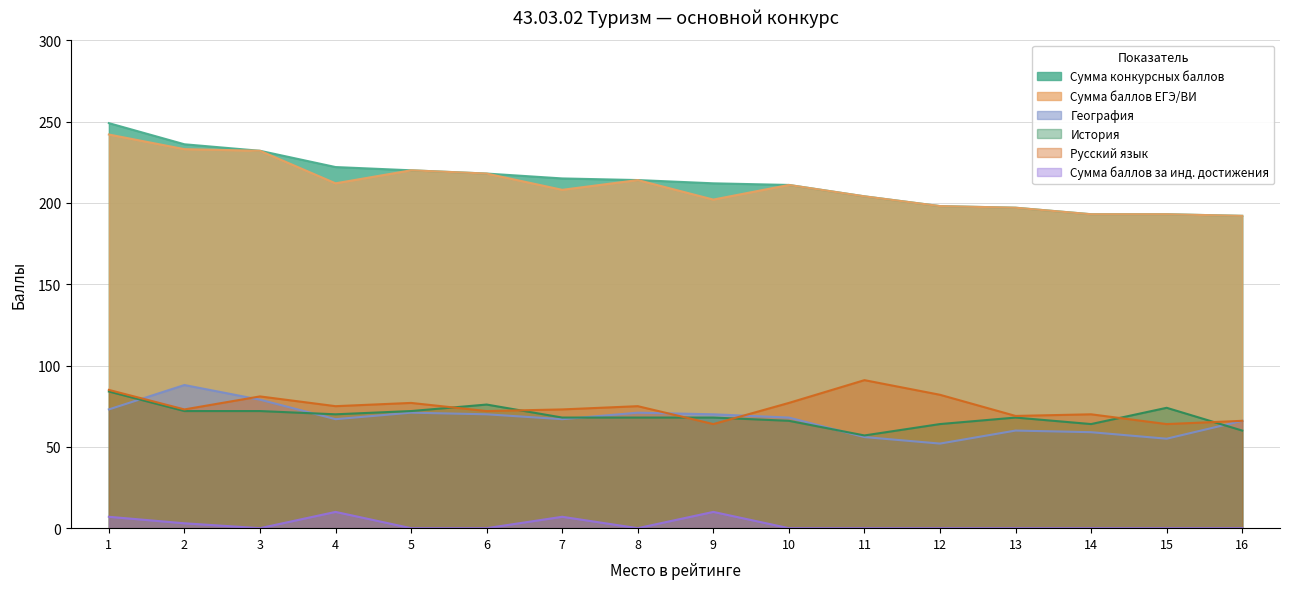

Which series has the widest spread of values?

Сумма конкурсных баллов